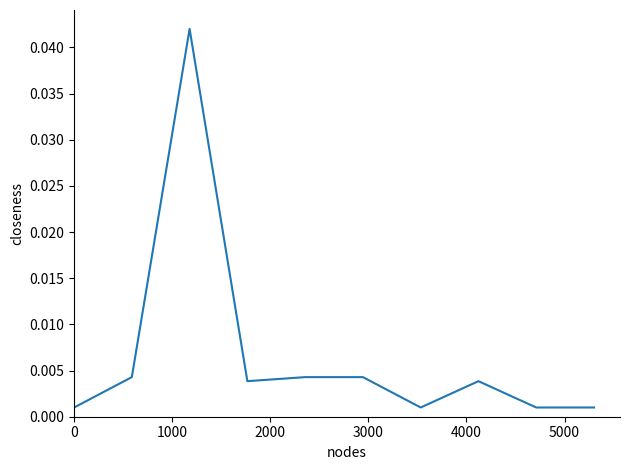

Does the chart display data point markers on the line(s)?

No